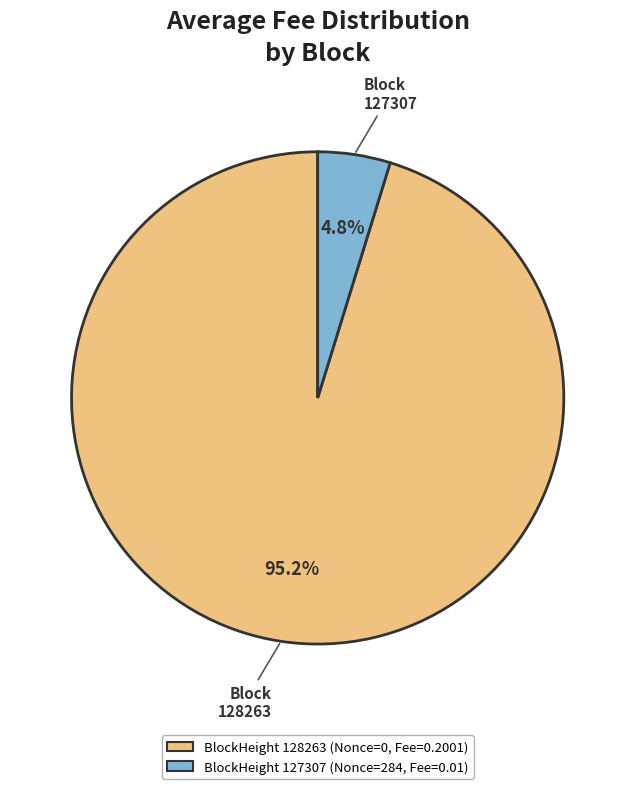

What is the total percentage of BlockHeight 127307 (Nonce=284, Fee=0.01) and BlockHeight 128263 (Nonce=0, Fee=0.2001)?

100.0%